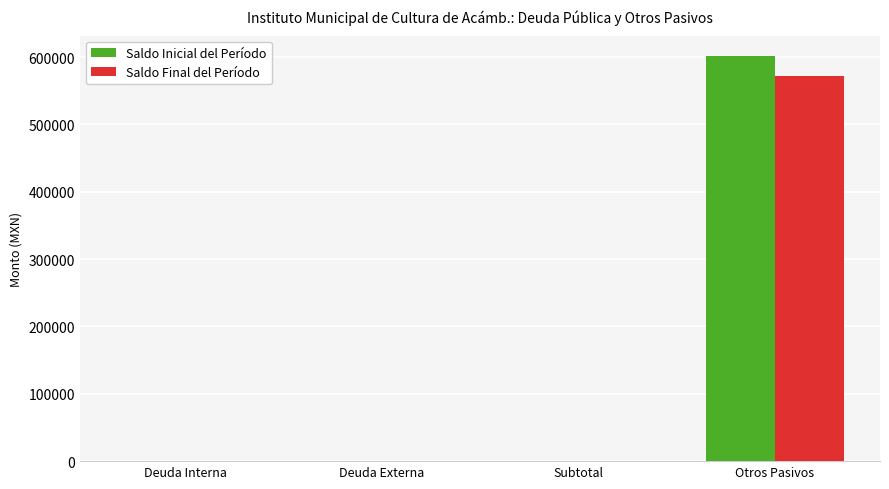

True or false: Saldo Inicial del Período has a value of 296739.8 at Subtotal.

False